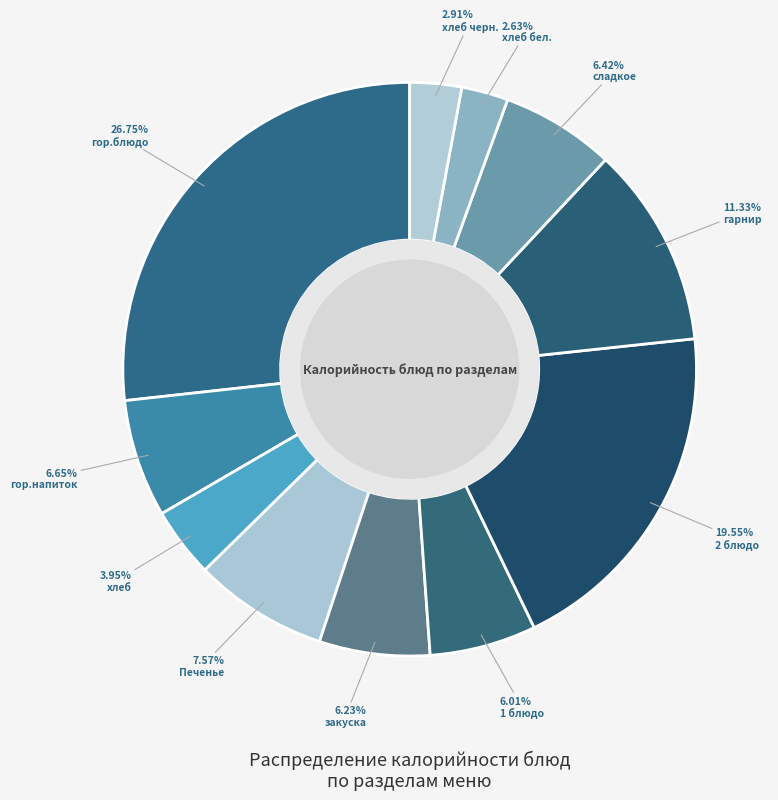

Which category has the biggest portion of the pie?

гор.блюдо